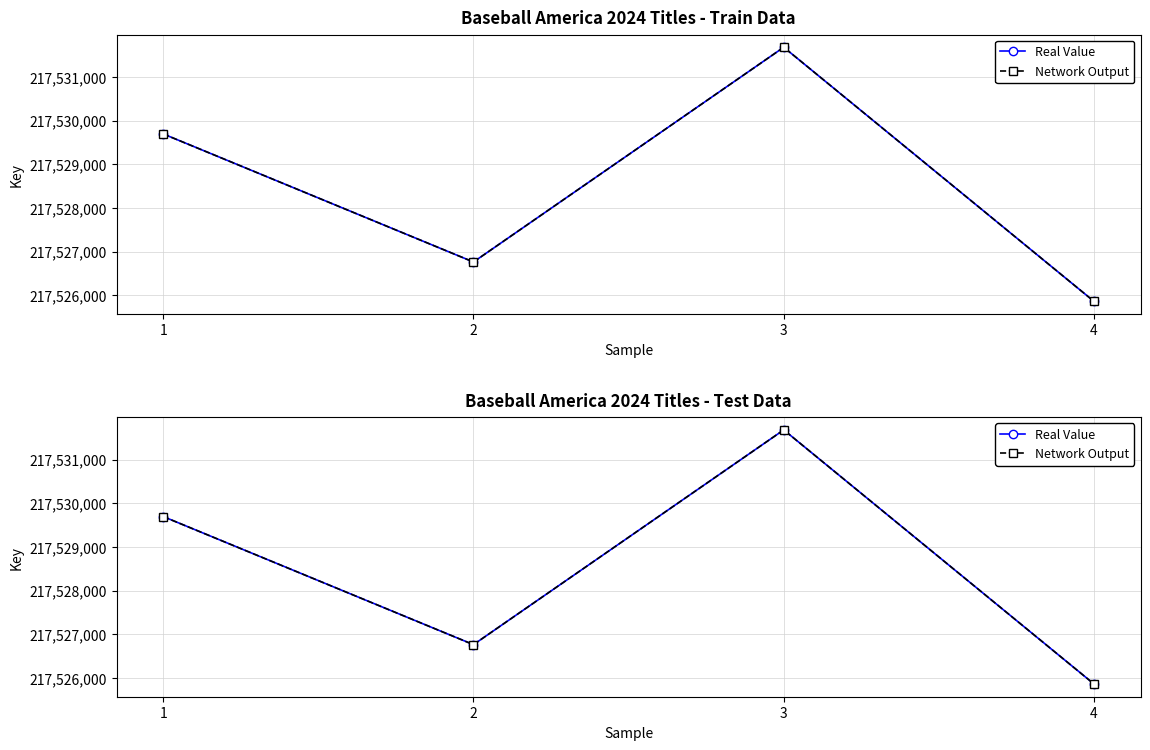

Rank the categories by Network Output value from highest to lowest.

3, 1, 2, 4